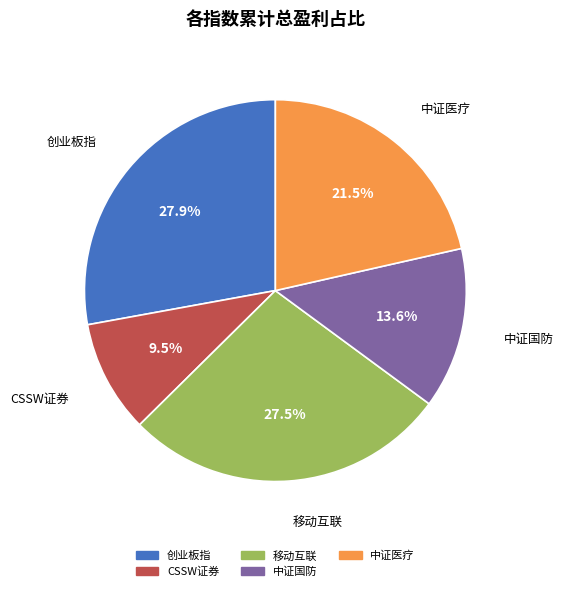

Does 创业板指 account for over 50% of the chart?

No